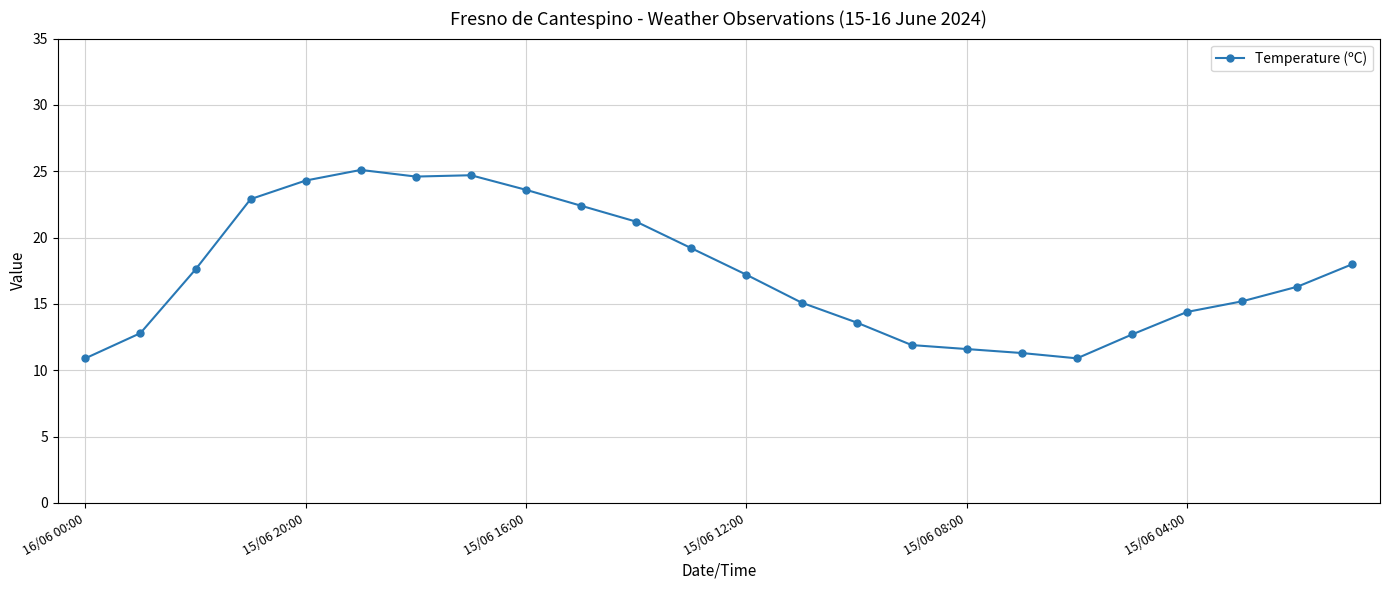

What is the difference between the maximum and minimum values?

14.2